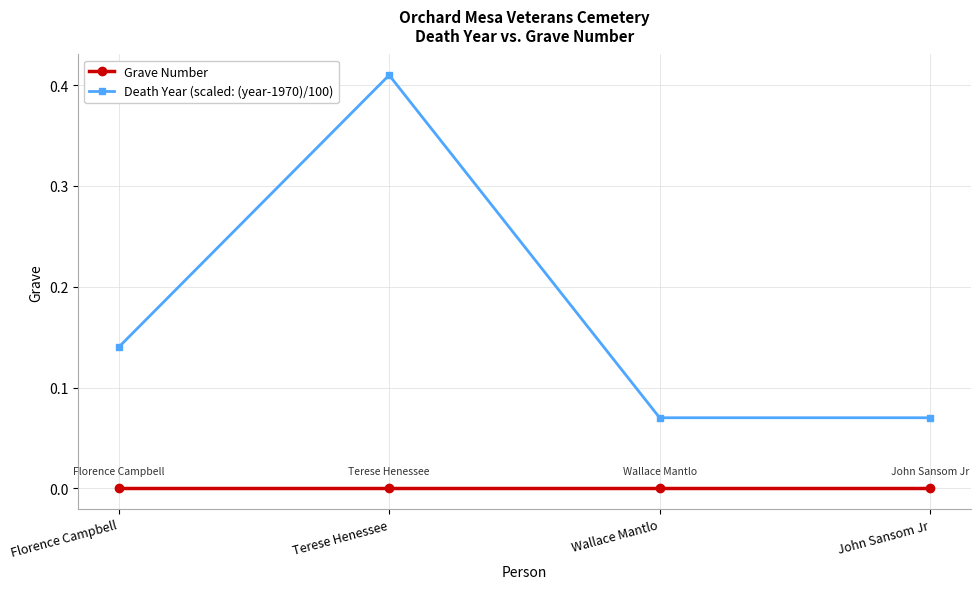

True or false: Grave Number has a value of 0.0 at Wallace Mantlo.

True